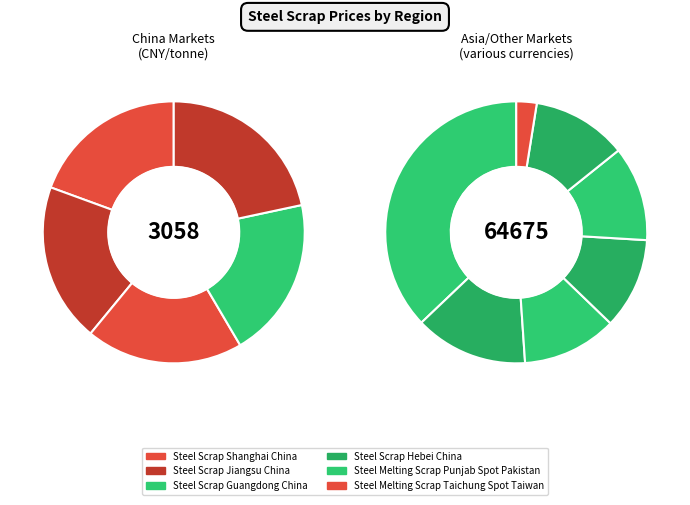

How many slices are in this pie chart?

12